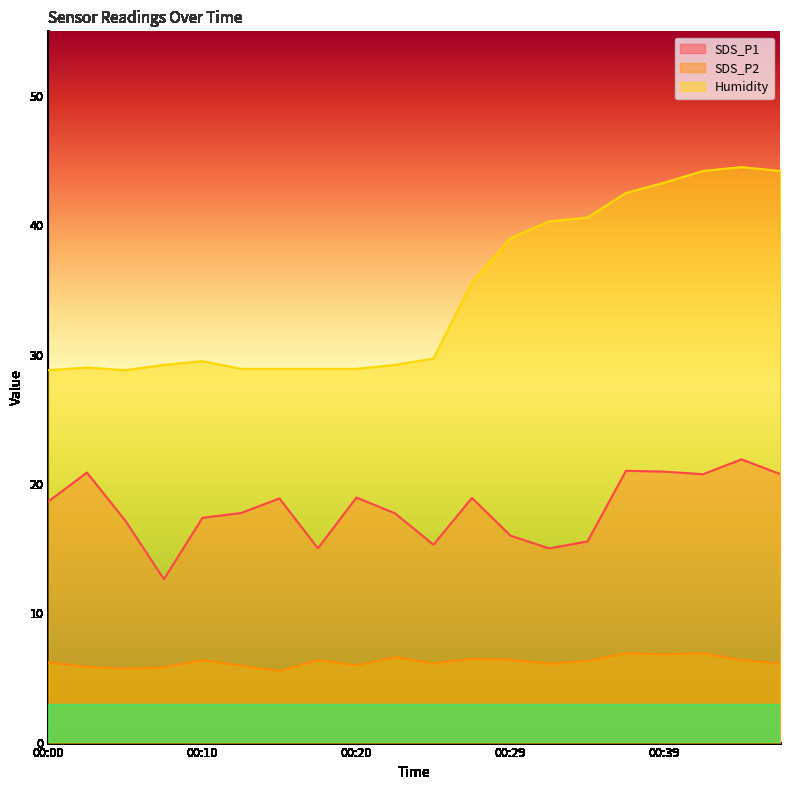

What is the value of the Humidity point at the 2nd from the left?

29.0